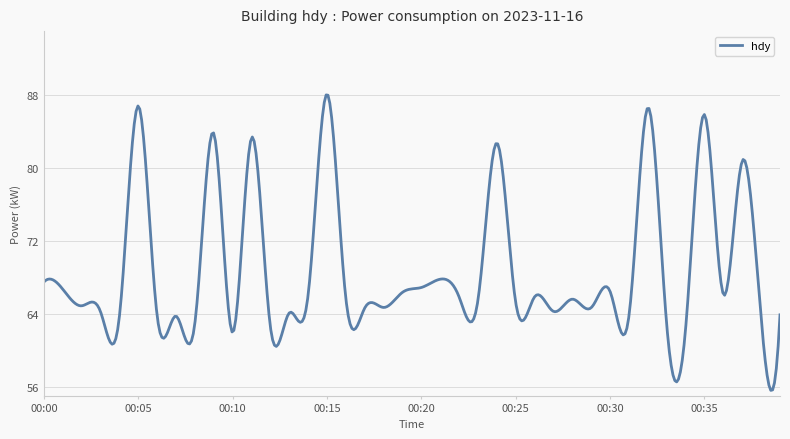

What is the difference between the maximum and minimum values?

32.4